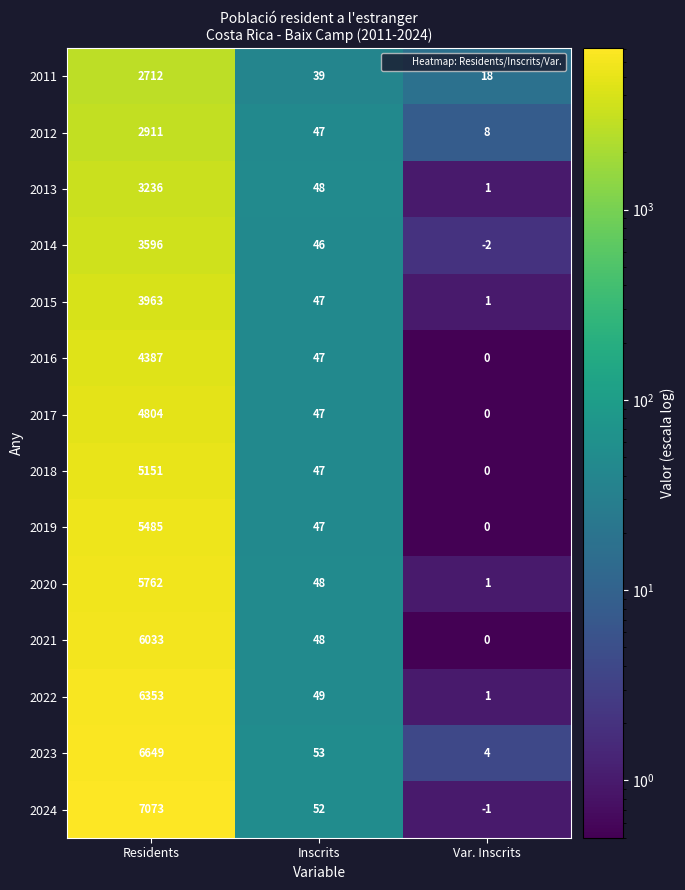

At which category is the sum across all series the highest?

Residents